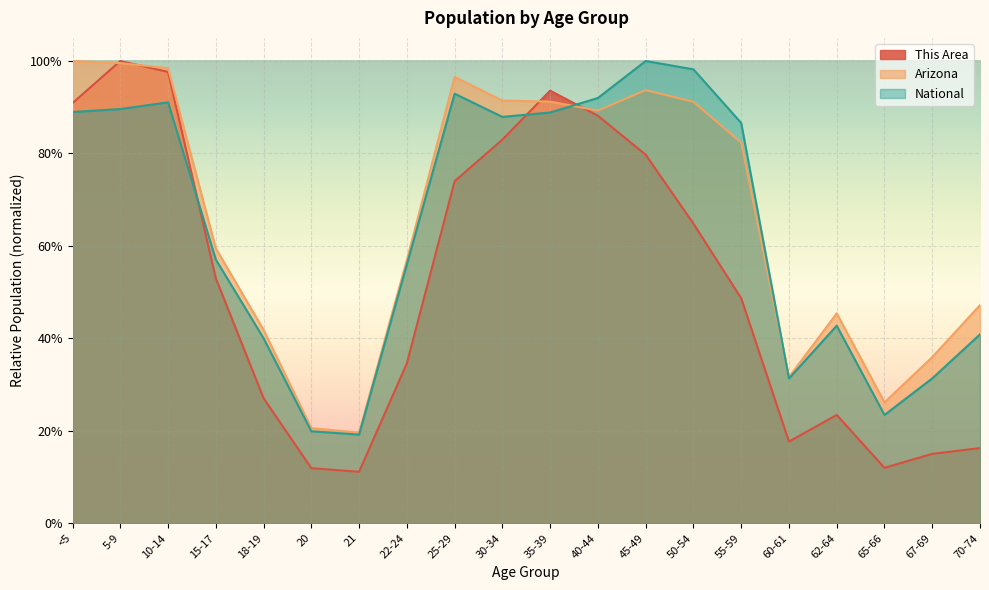

In Arizona, how many points are higher than both neighbors (excluding endpoints)?

3